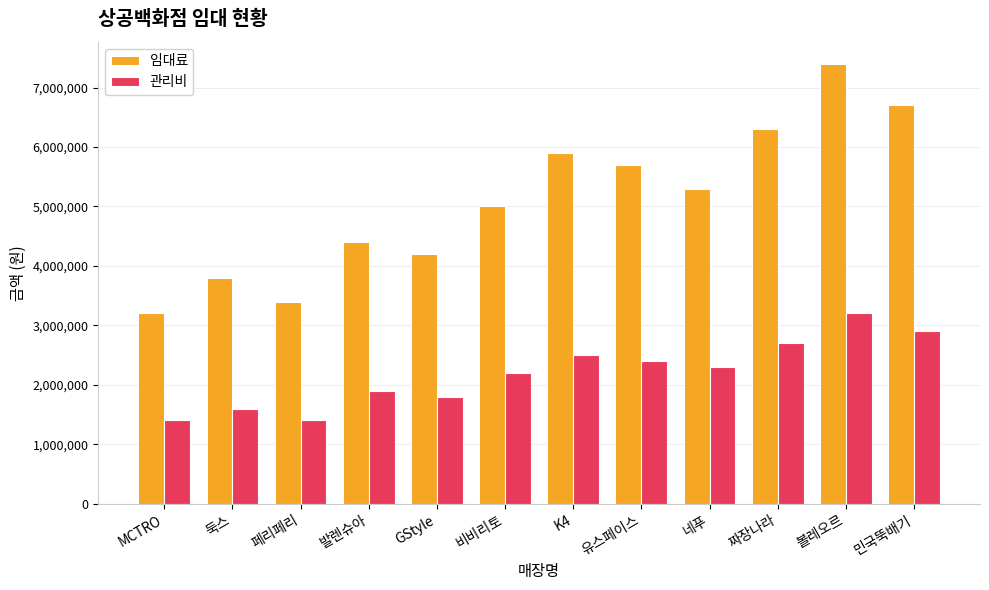

Reading left to right, transcribe all the data shown in this chart.

임대료: MCTRO=3200000	둑스=3800000	페리페리=3400000	발렌슈아=4400000	GStyle=4200000	비비리토=5000000	K4=5900000	유스페이스=5700000	네푸=5300000	짜장나라=6300000	볼레오르=7400000	민국뚝배기=6700000
관리비: MCTRO=1400000	둑스=1600000	페리페리=1400000	발렌슈아=1900000	GStyle=1800000	비비리토=2200000	K4=2500000	유스페이스=2400000	네푸=2300000	짜장나라=2700000	볼레오르=3200000	민국뚝배기=2900000